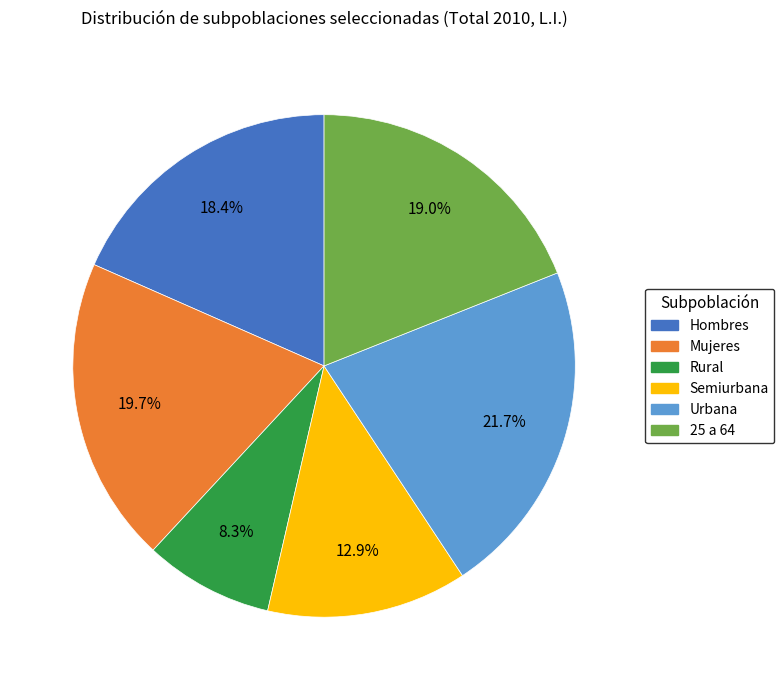

Rank the categories by value from highest to lowest.

Urbana, Mujeres, 25 a 64, Hombres, Semiurbana, Rural